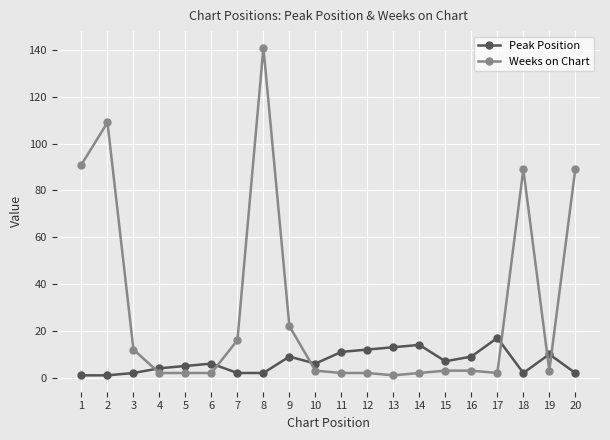

List the series in order of their overall mean, highest first.

Weeks on Chart, Peak Position